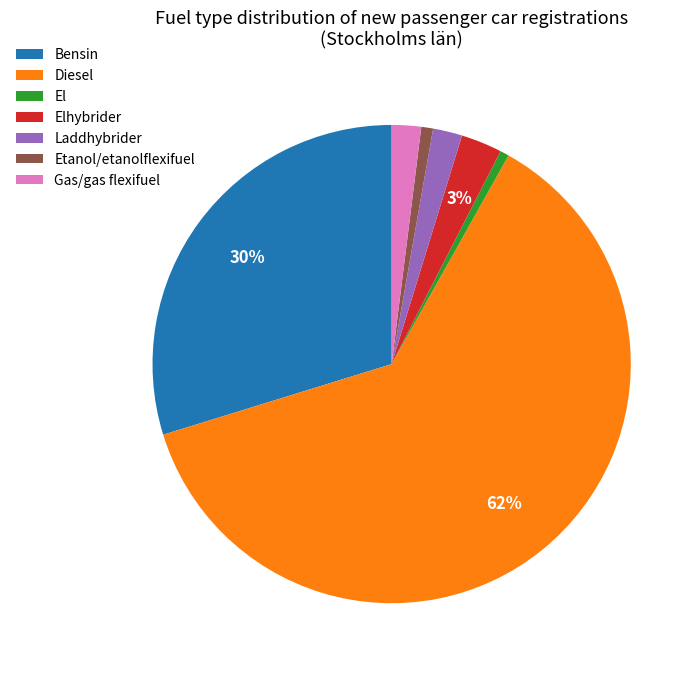

To the nearest percent, what is the combined percentage of Laddhybrider and Gas/gas flexifuel?

4%